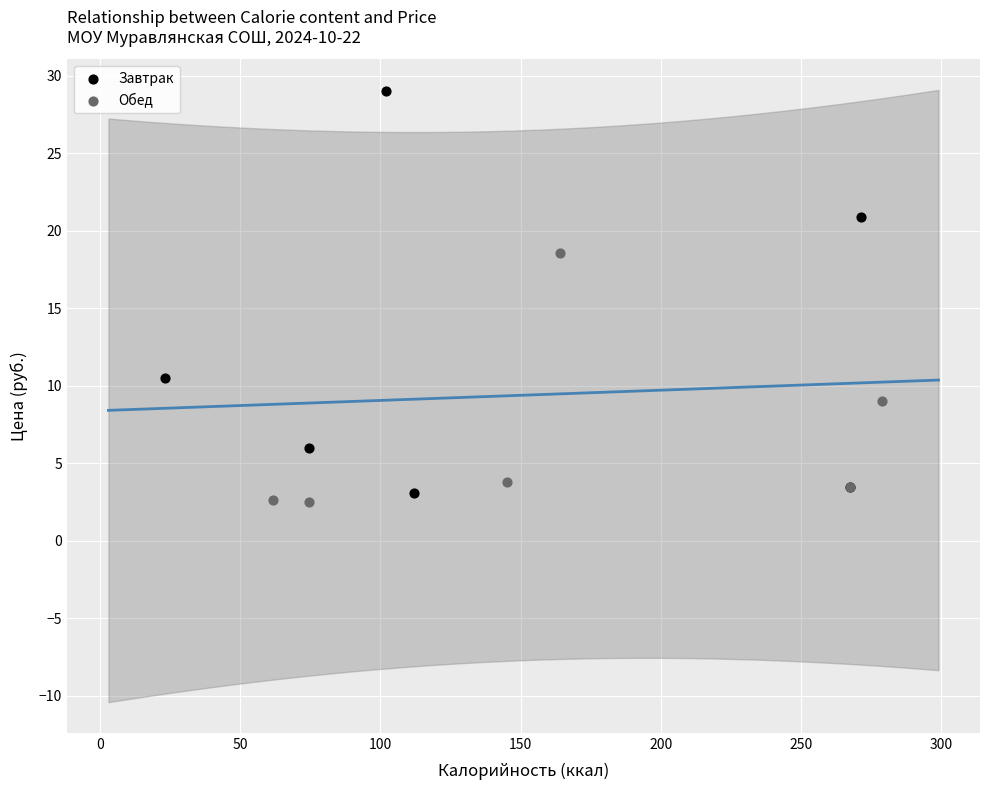

What are all the series names shown in the legend?

Завтрак, Обед